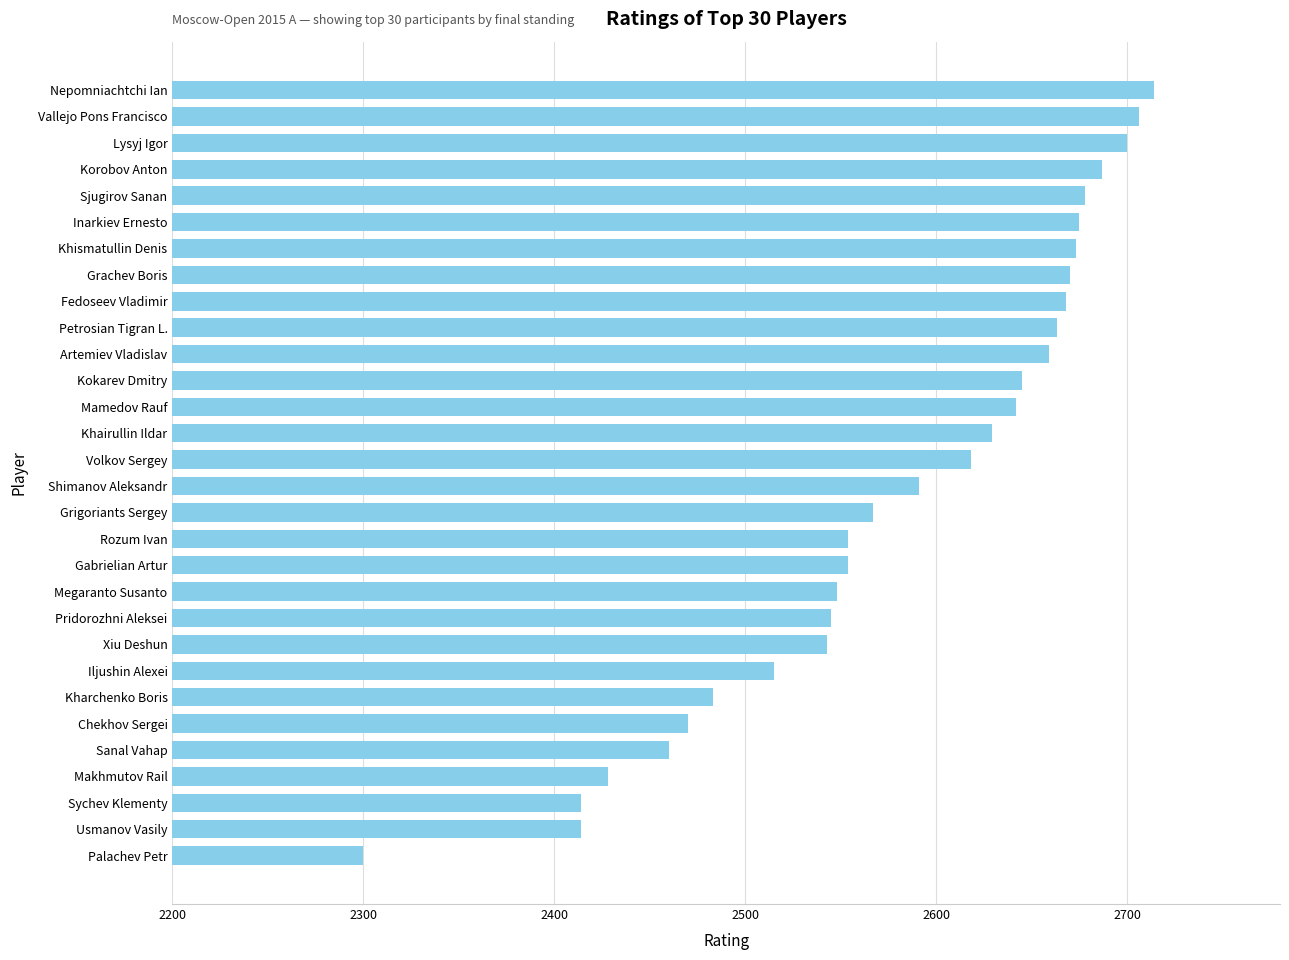

What is the smallest value displayed?

2300